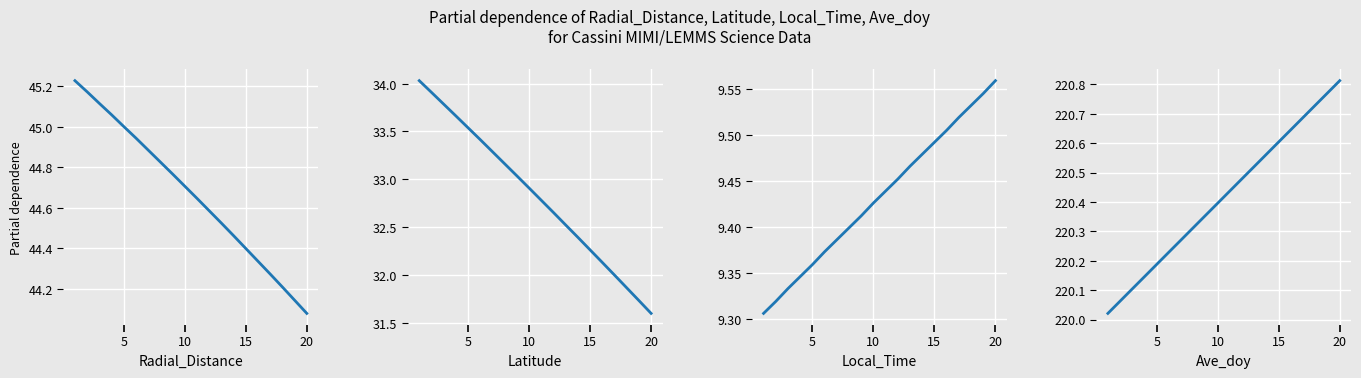

What is the difference between the maximum and minimum values in the Local_Time series?

0.3